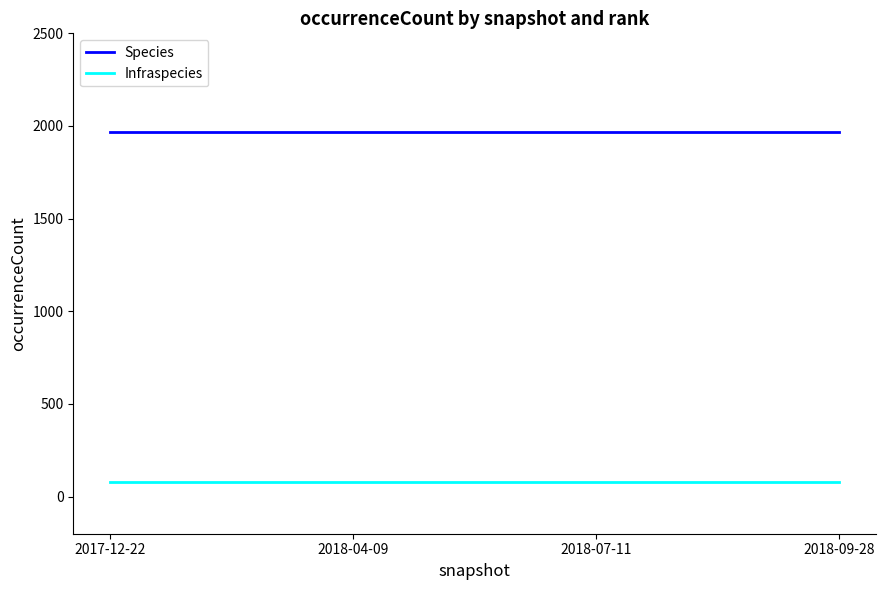

What is the total value across all series at 2018-04-09?

2049